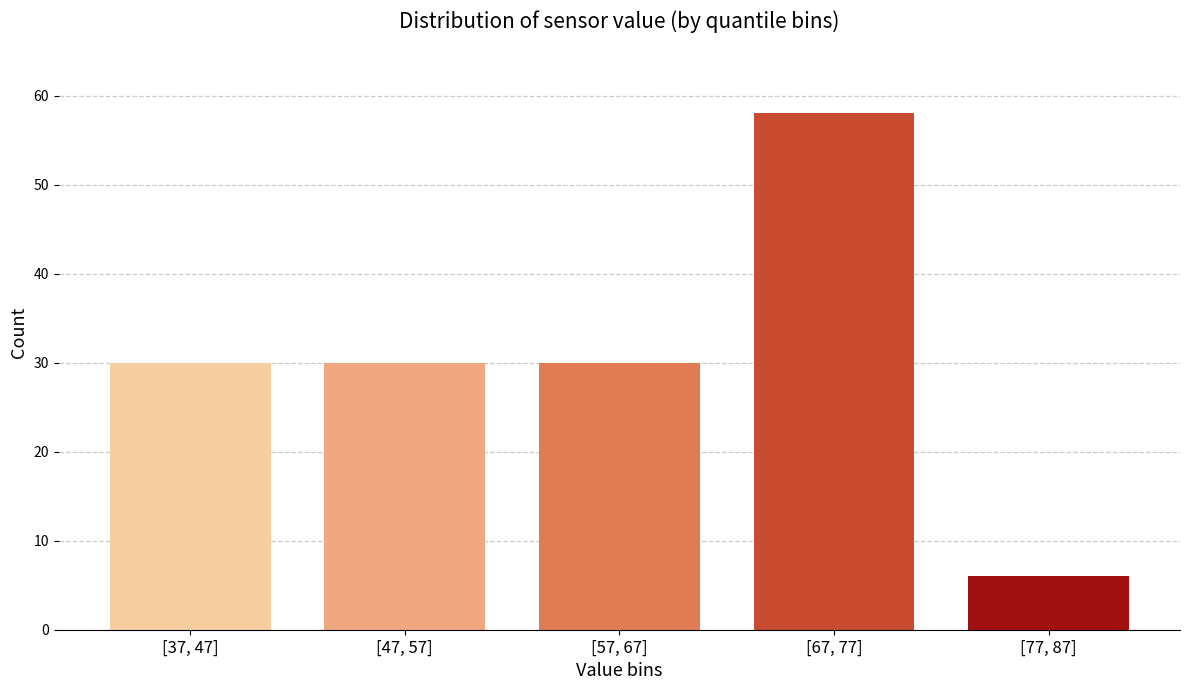

Reading left to right, extract all data points from this chart.

30	30	30	58	6